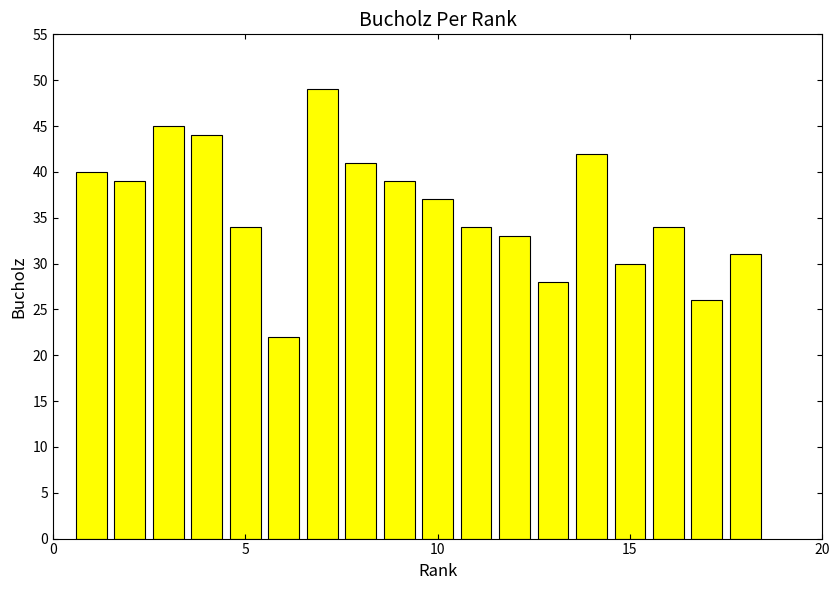

Reading left to right, what are all the values shown in this chart?

40	39	45	44	34	22	49	41	39	37	34	33	28	42	30	34	26	31